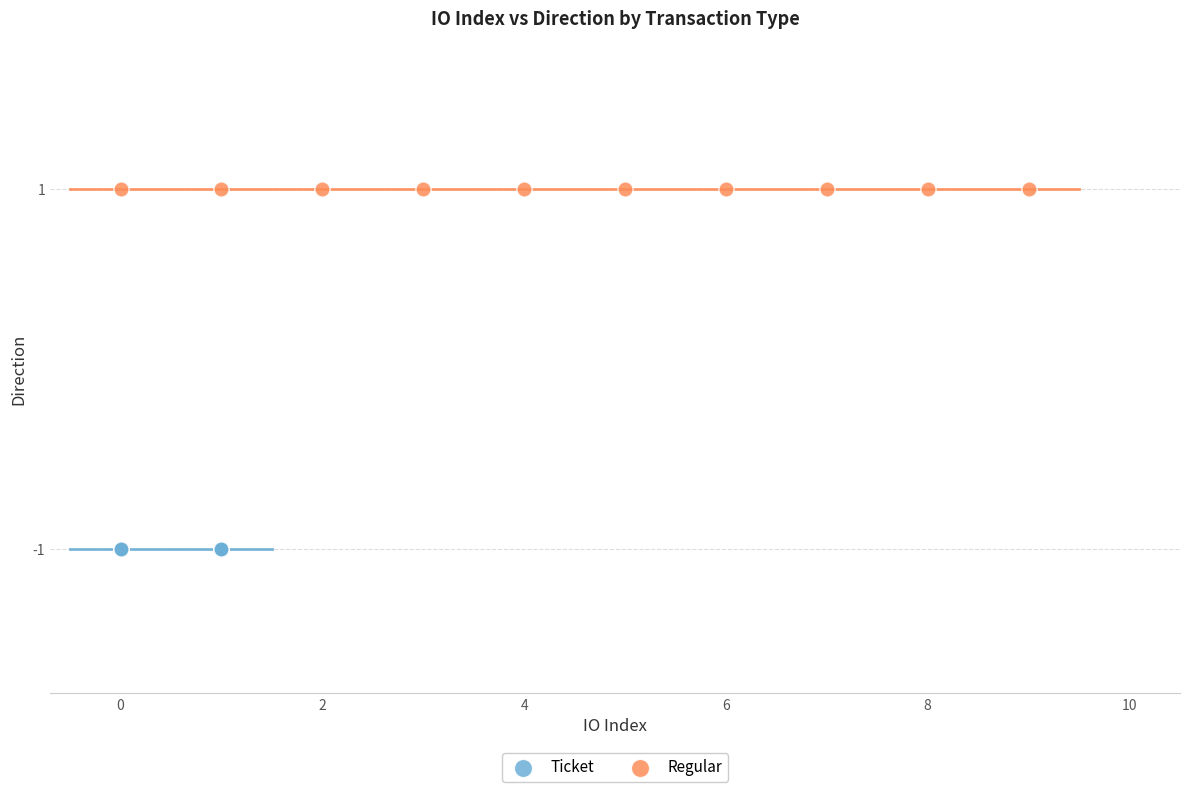

Which series reaches the maximum Y coordinate?

Regular